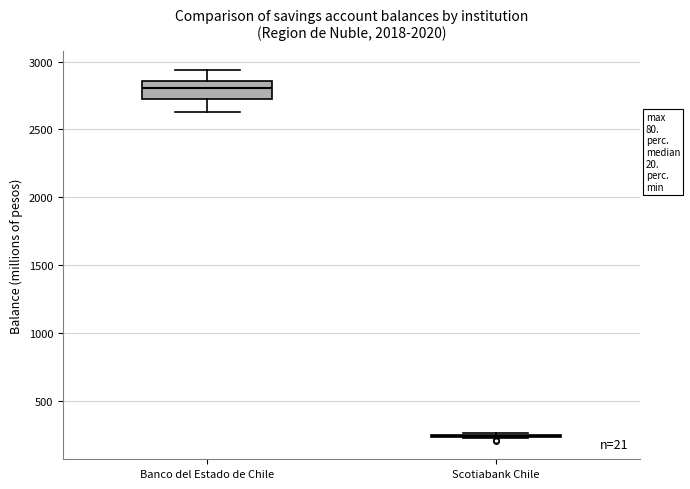

Comparing the boxes themselves (not the whiskers), which one is the tallest?

Banco del Estado de Chile